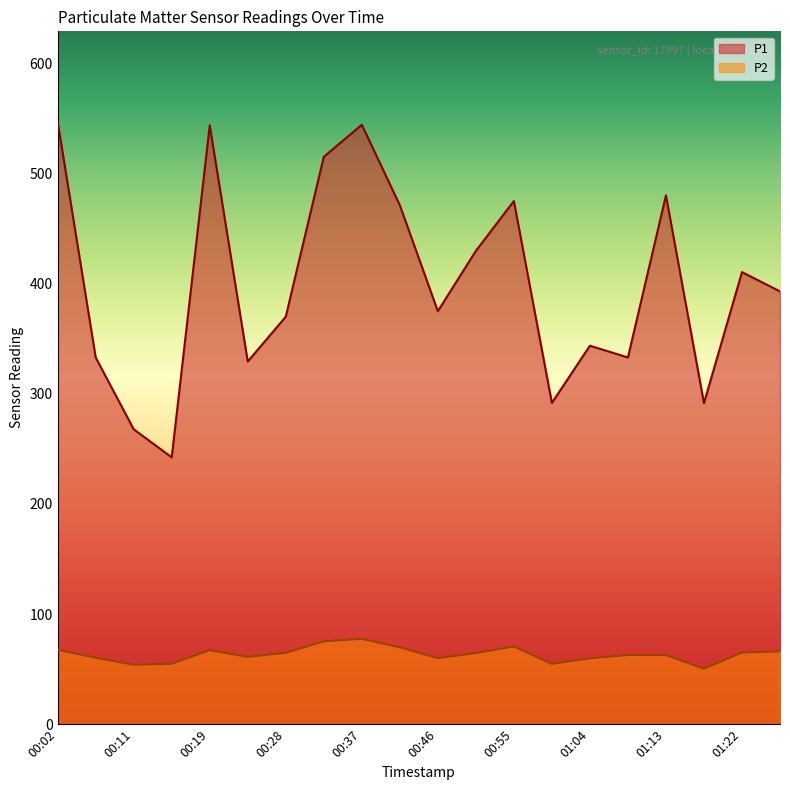

Reading left to right, what are all the values shown in this chart?

P1: 547.0	333.0	267.8	242.3	543.8	329.3	370.0	515.2	544.2	471.2	375.0	429.8	475.0	291.7	343.6	333.0	480.1	291.5	410.5	393.0
P2: 67.5	60.3	54.0	54.9	67.2	61.1	64.8	75.2	77.6	69.8	60.0	64.5	70.6	54.8	59.8	62.9	62.8	50.4	65.1	66.1